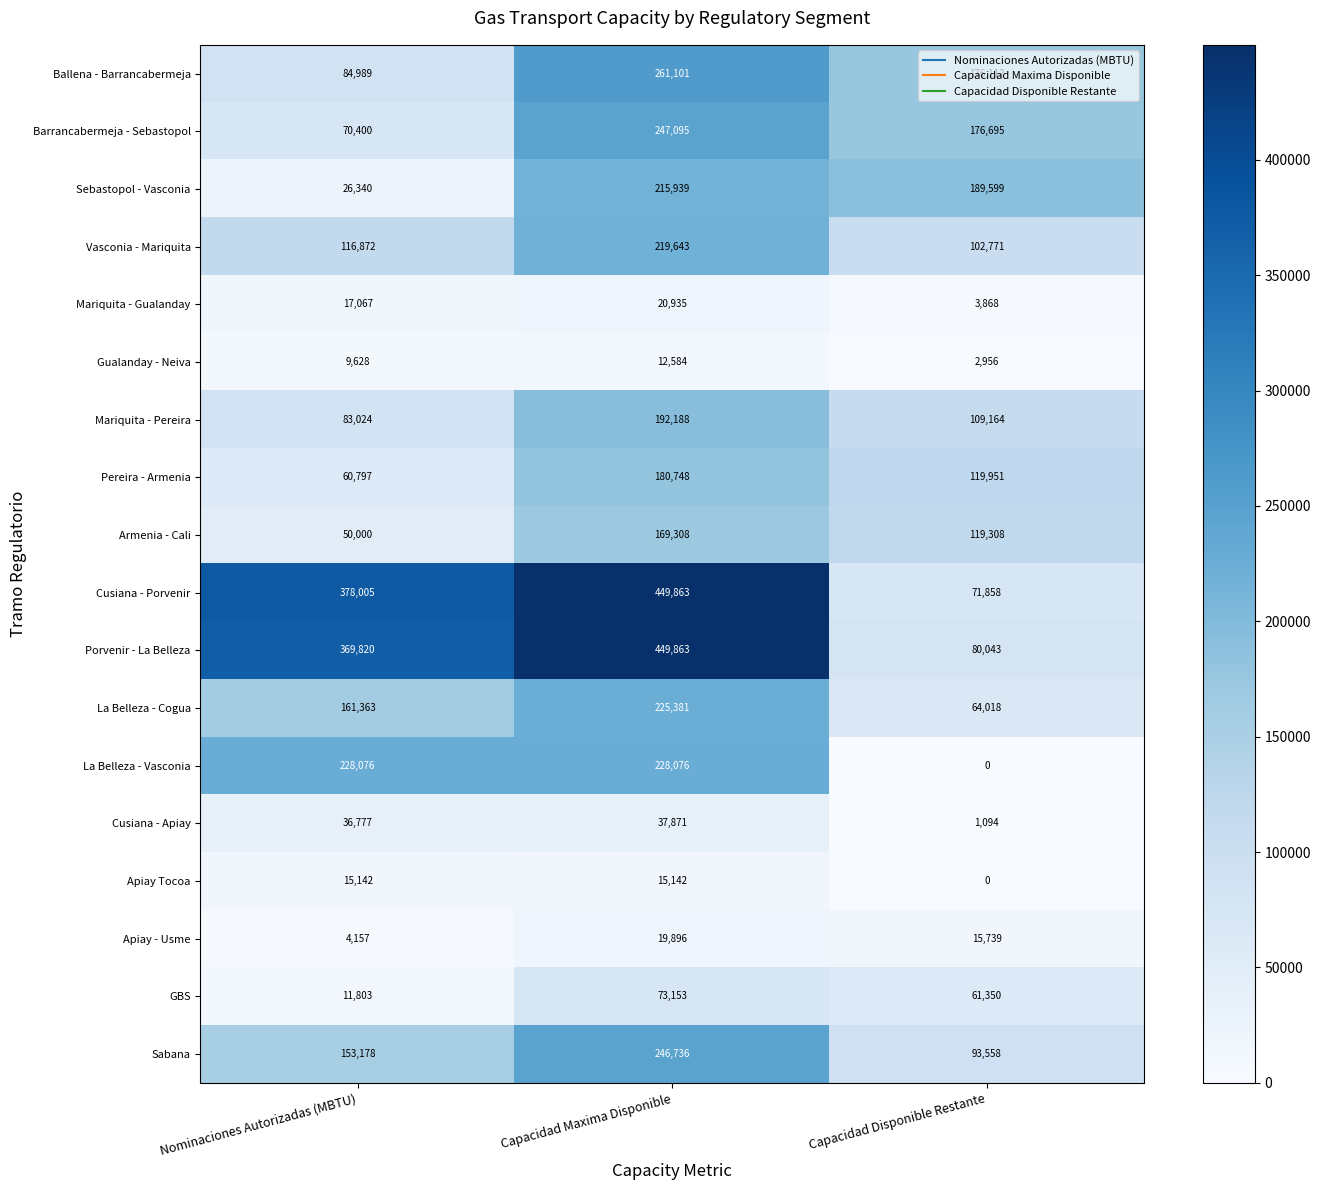

What is the difference between the maximum and second lowest values in the GBS series?

11803